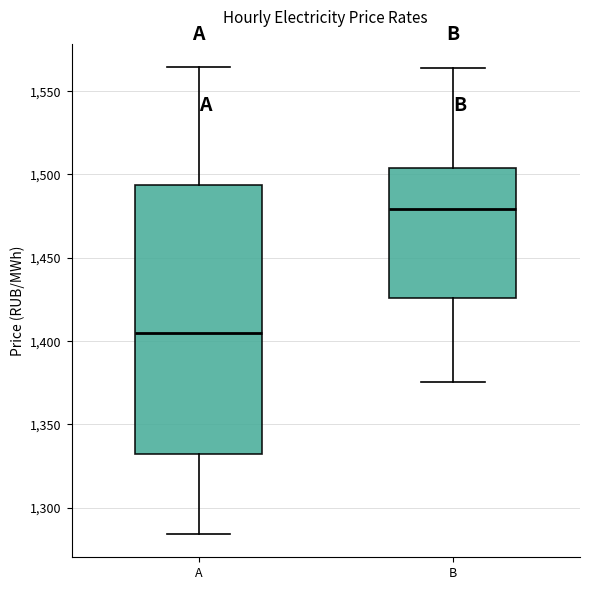

Reading left to right, read every box against the y-axis: the position of its median line, the range the box covers, and the ends of its whiskers. The values are not printed on the chart, so give them approximately, as read against the axis.

A: median 1405, box 1330 to 1495, whiskers 1285 to 1565
B: median 1480, box 1425 to 1505, whiskers 1375 to 1565